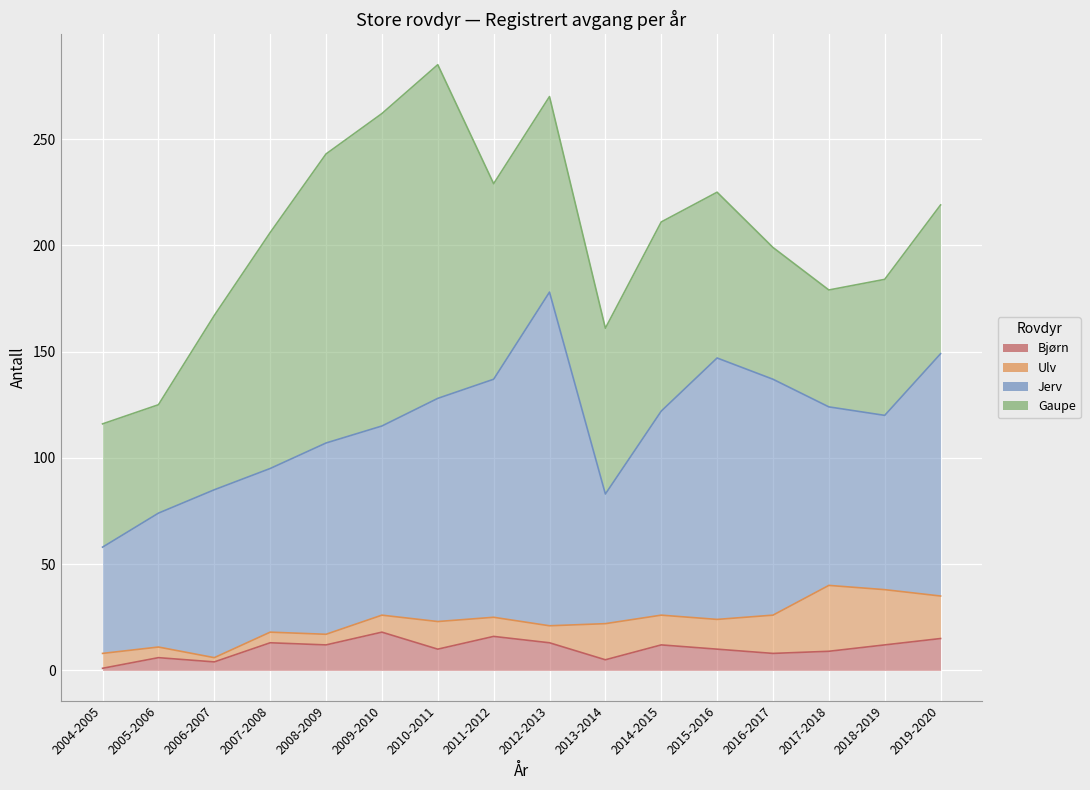

How many distinct data groups are displayed?

4